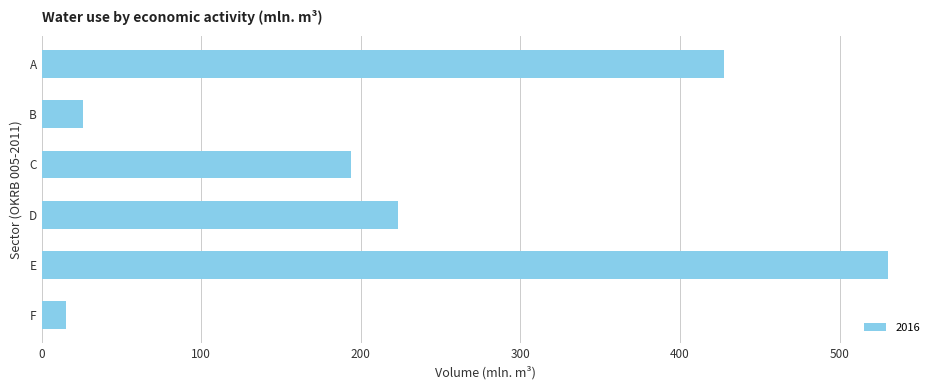

What is the change in value from B to C?

+167.8